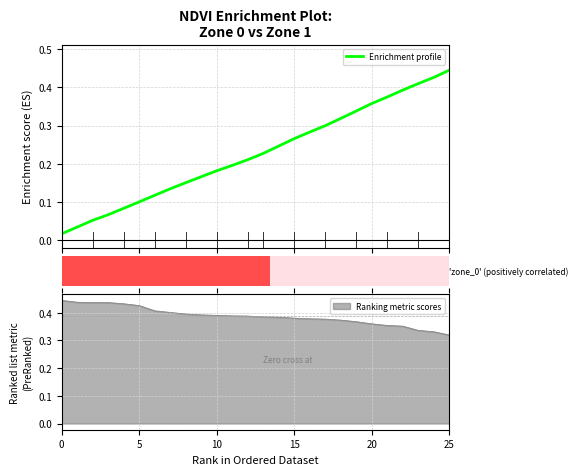

Reading left to right, what are all the values shown in this chart?

0.0	0.0	0.1	0.1	0.1	0.1	0.1	0.1	0.2	0.2	0.2	0.2	0.2	0.2	0.2	0.3	0.3	0.3	0.3	0.3	0.4	0.4	0.4	0.4	0.4	0.4